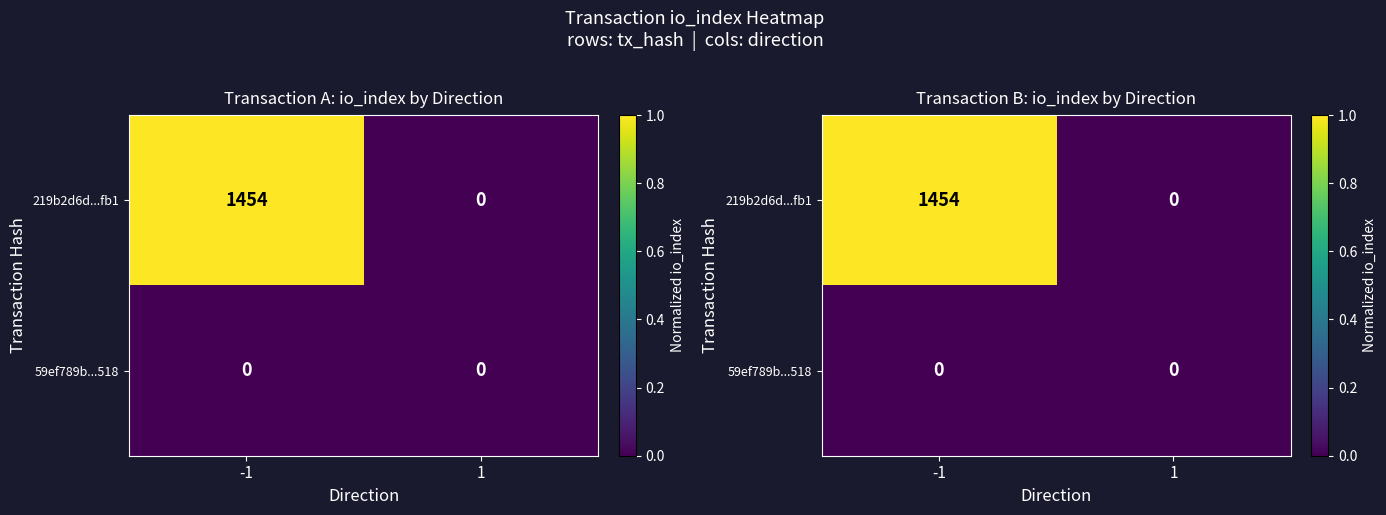

True or false: 219b2d6d...fb1 has a value of 0.5 at -1.

False